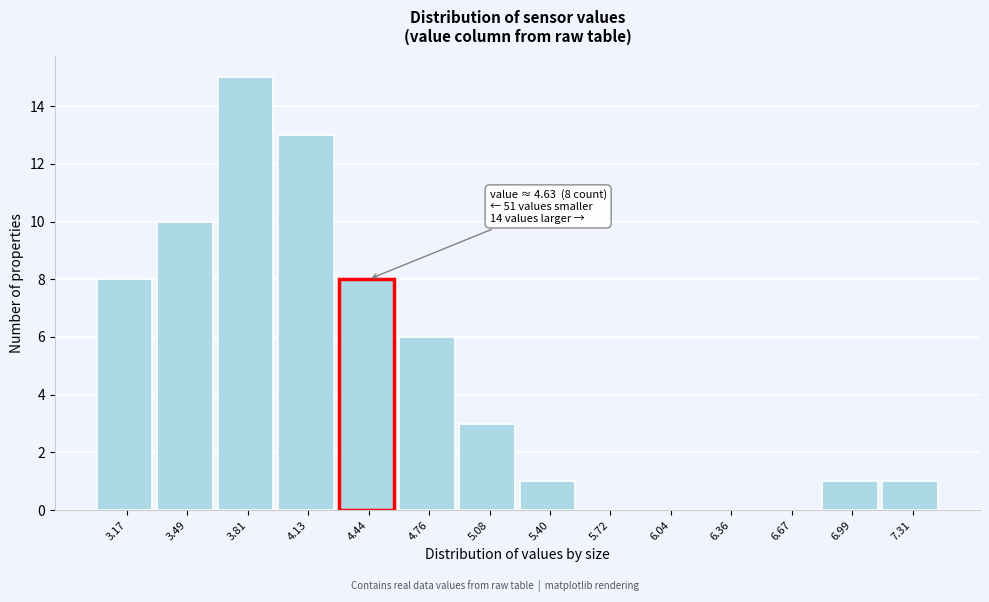

Reading left to right, extract all data points from this chart.

3.17=8	3.49=10	3.81=15	4.13=13	4.44=8	4.76=6	5.08=3	5.40=1	5.72=0	6.04=0	6.36=0	6.67=0	6.99=1	7.31=1